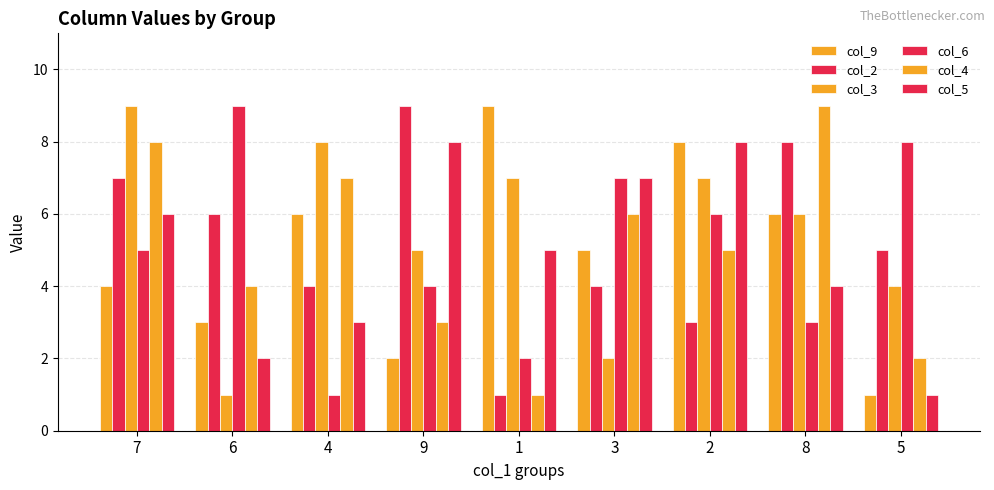

The value of col_2 at 8 is 3. True or false?

False